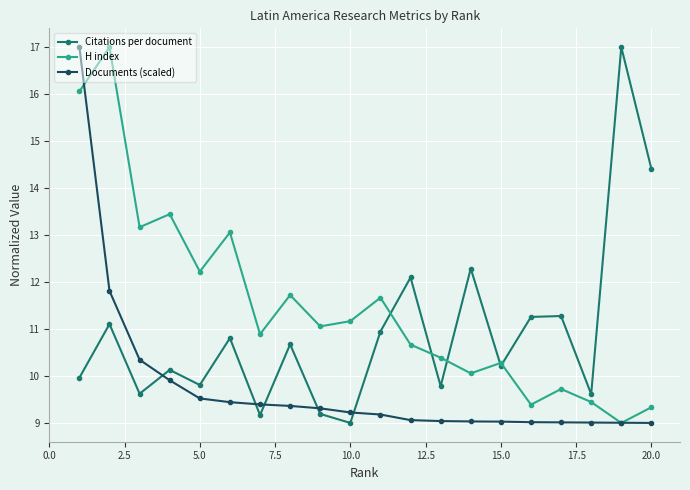

Is it true that H index equals 10.3 at 15.0?

True